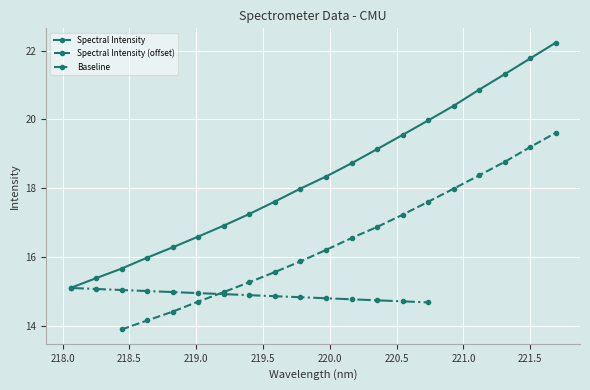

What is the average value?

18.4